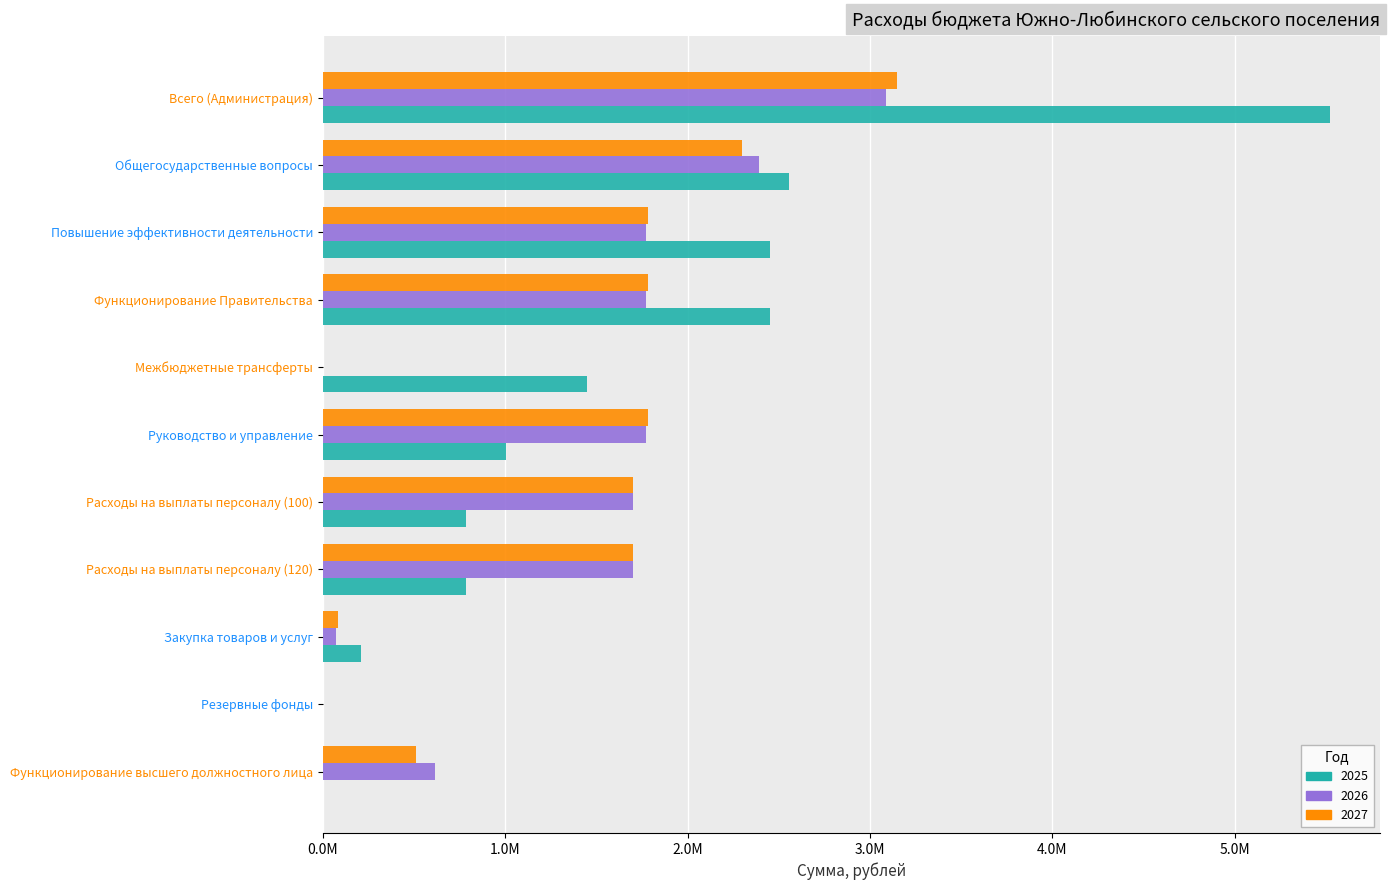

What is the sum of the 2026 values at Общегосударственные вопросы and Всего (Администрация)?

5477769.4